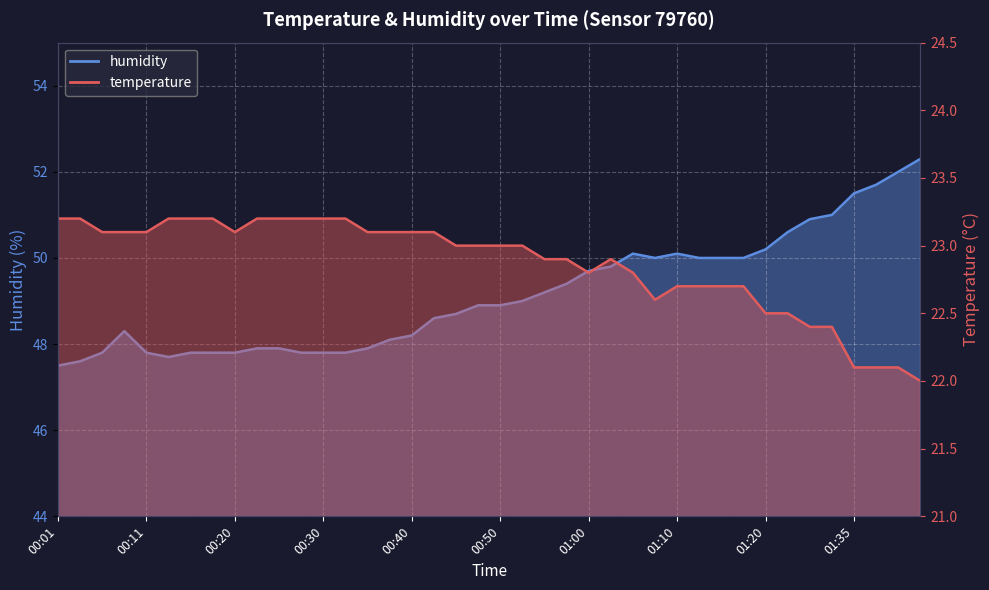

What is the label of the 7th point from the right?

01:22